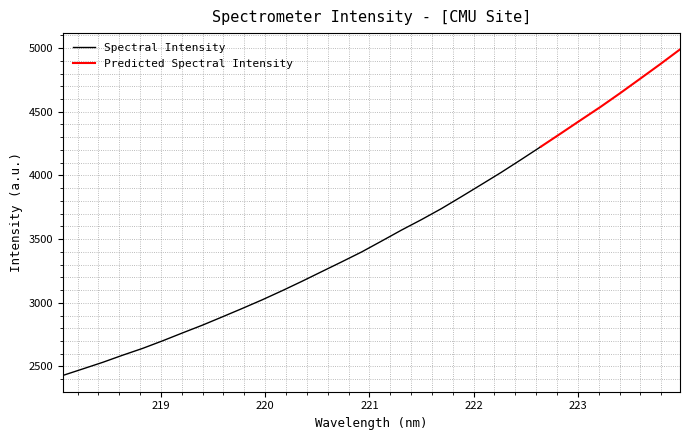

What is the greatest value displayed?

4989.5